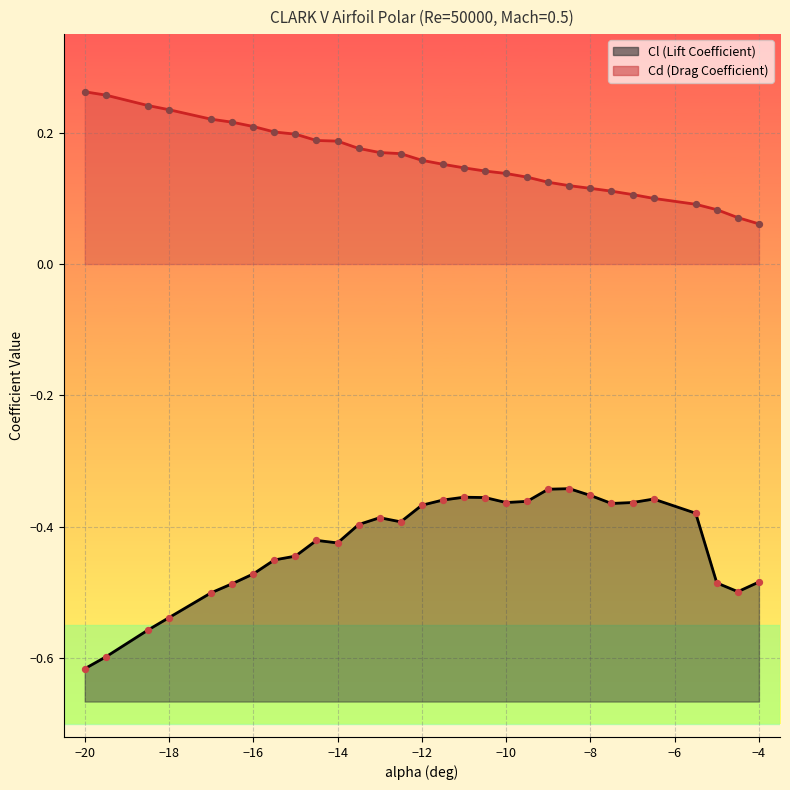

What is the total value across all series at -18?

-0.3